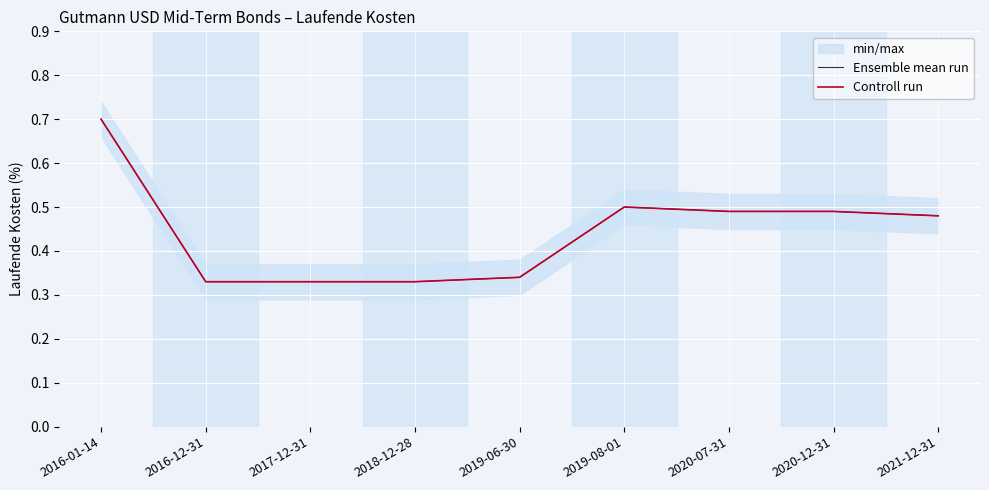

At how many categories does at least one series exceed 0?

9